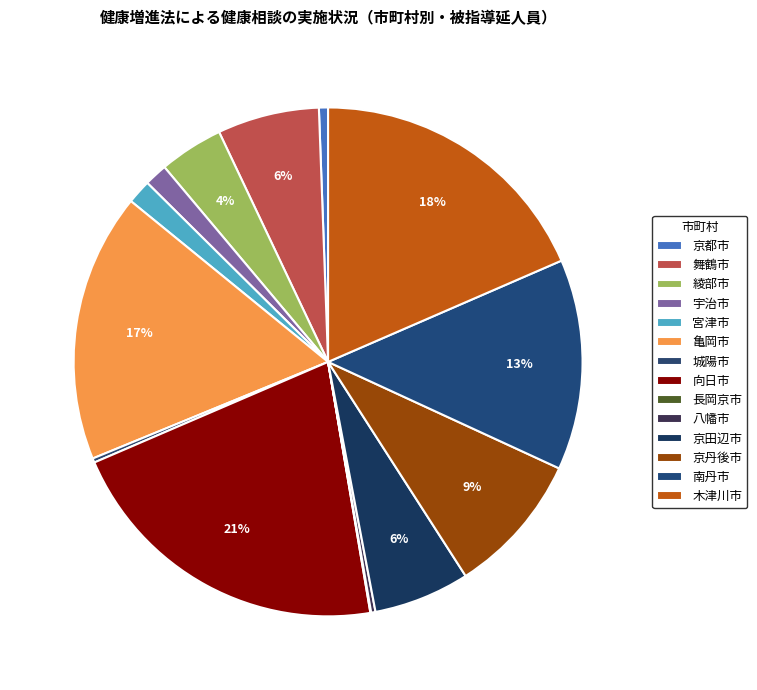

Which category has the smallest portion of the pie?

長岡京市